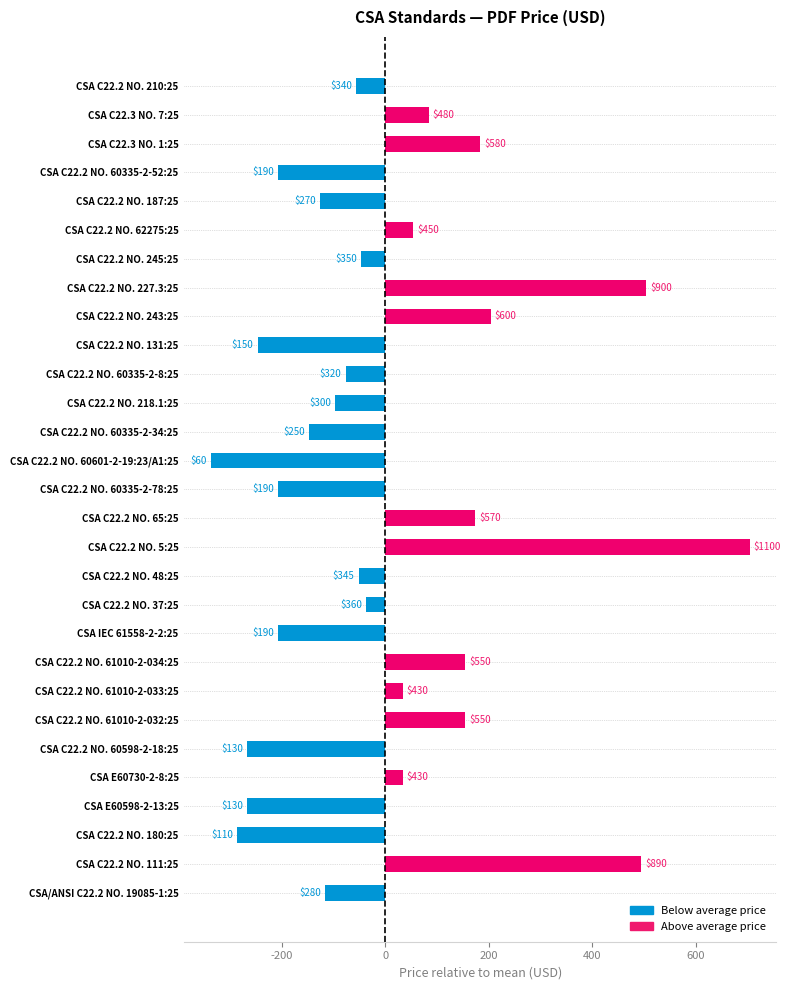

Is it true that the value at CSA E60598-2-13:25 is -101.7?

False